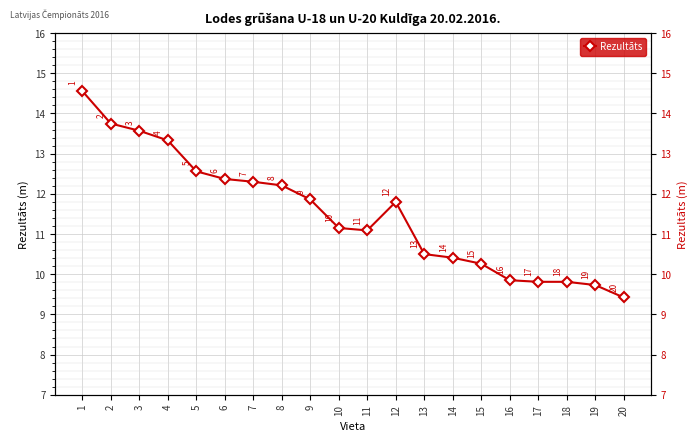

How many distinct data groups are displayed?

1